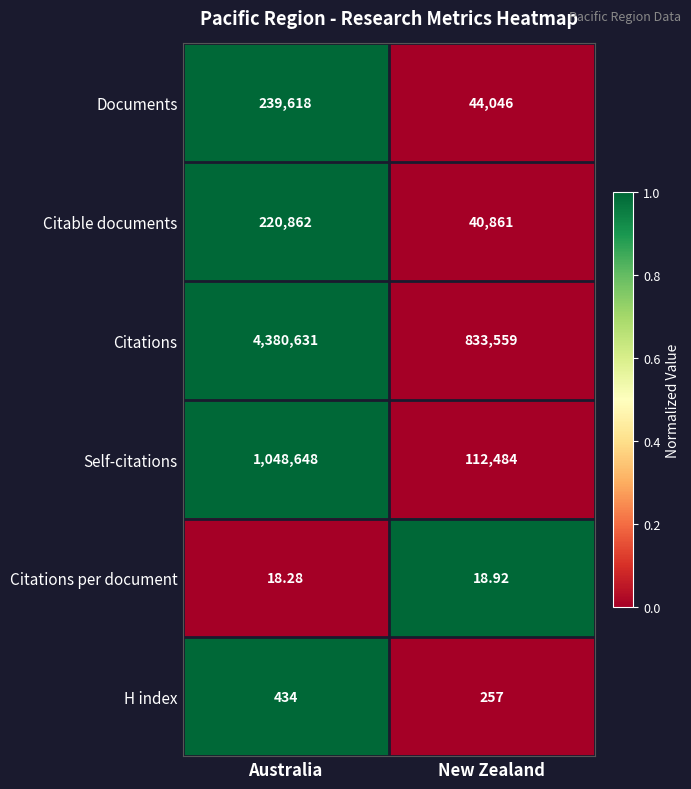

At which label is H index closest to 345?

New Zealand